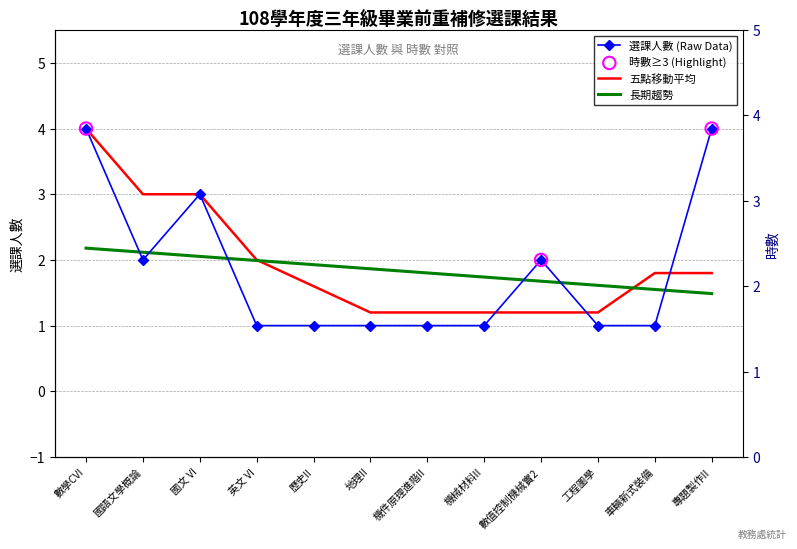

What is the ratio of the value at 國文 VI to the value at 機械材料II?

3.0